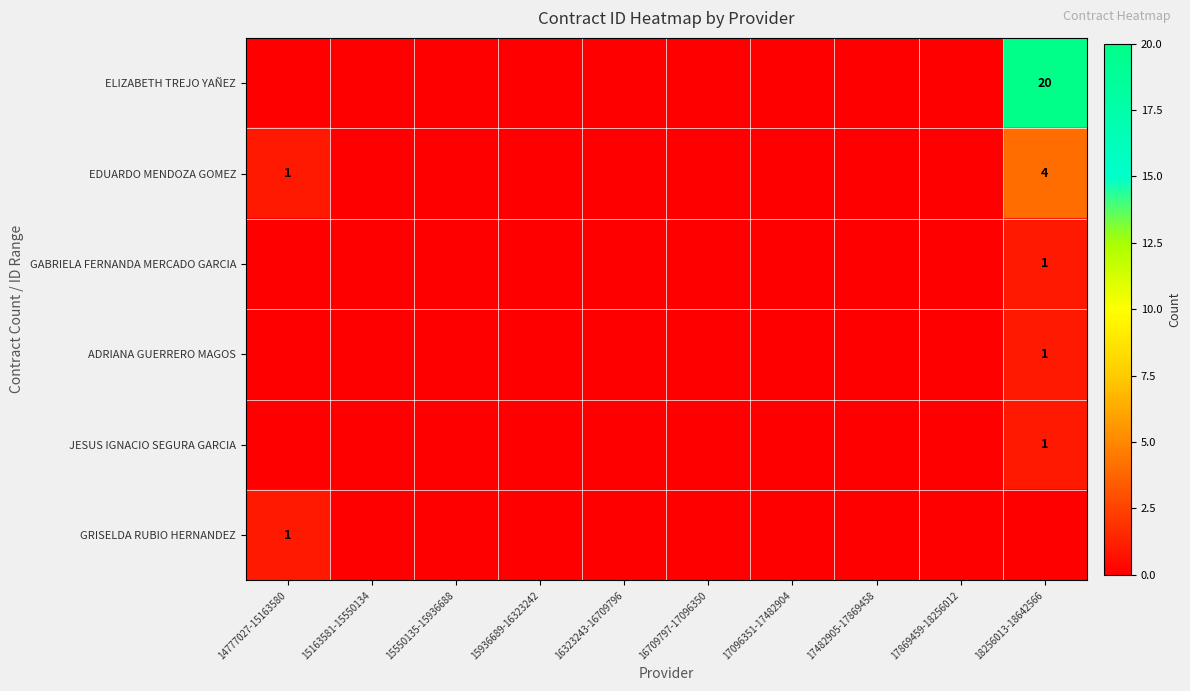

The GABRIELA FERNANDA MERCADO GARCIA series shows 2 at 18256013-18642566. True or false?

False